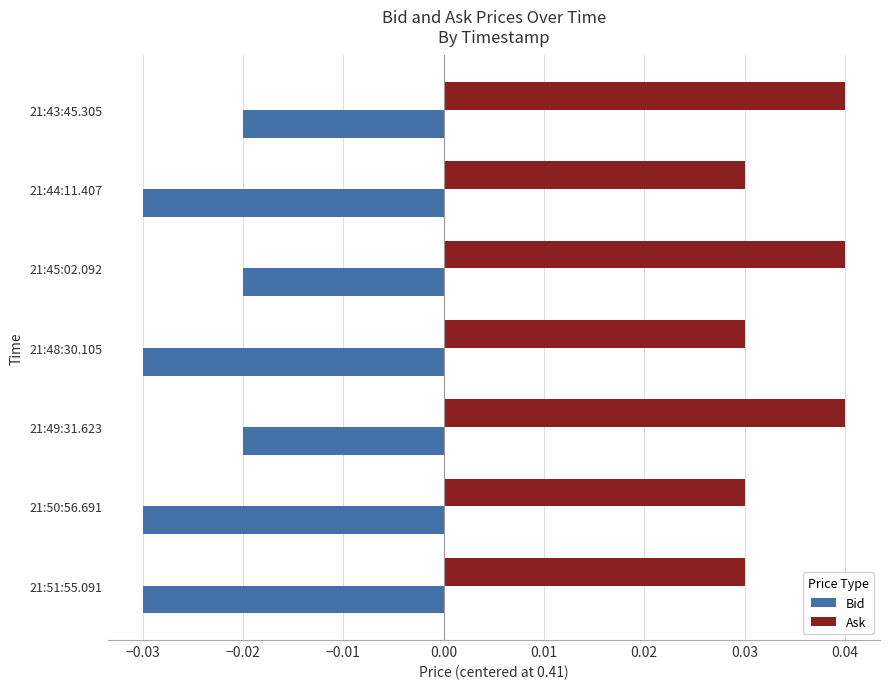

List the series in order of their peak value, lowest first.

Bid, Ask